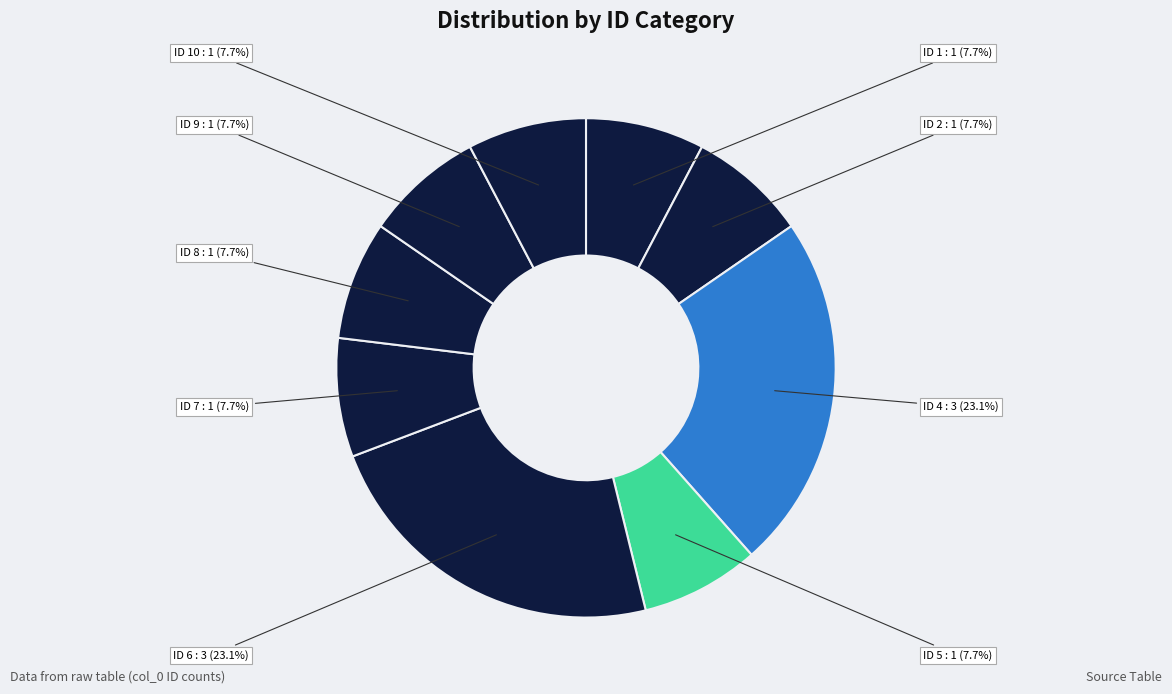

How many segments does this pie chart have?

9